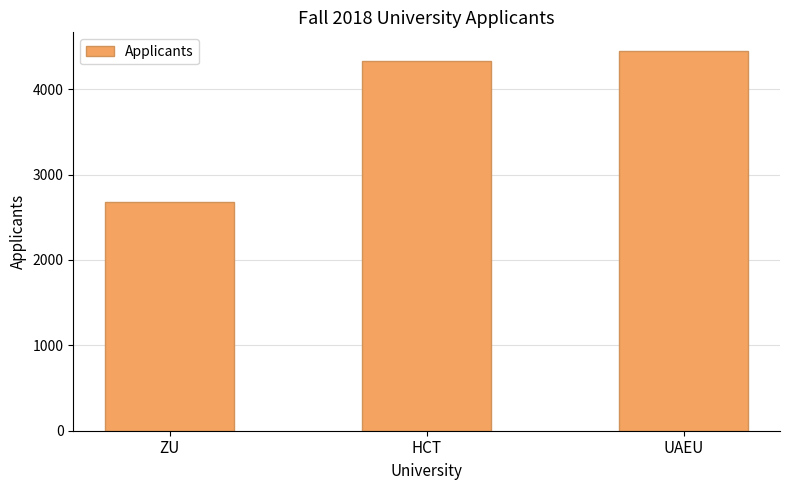

What is the greatest value displayed?

4443